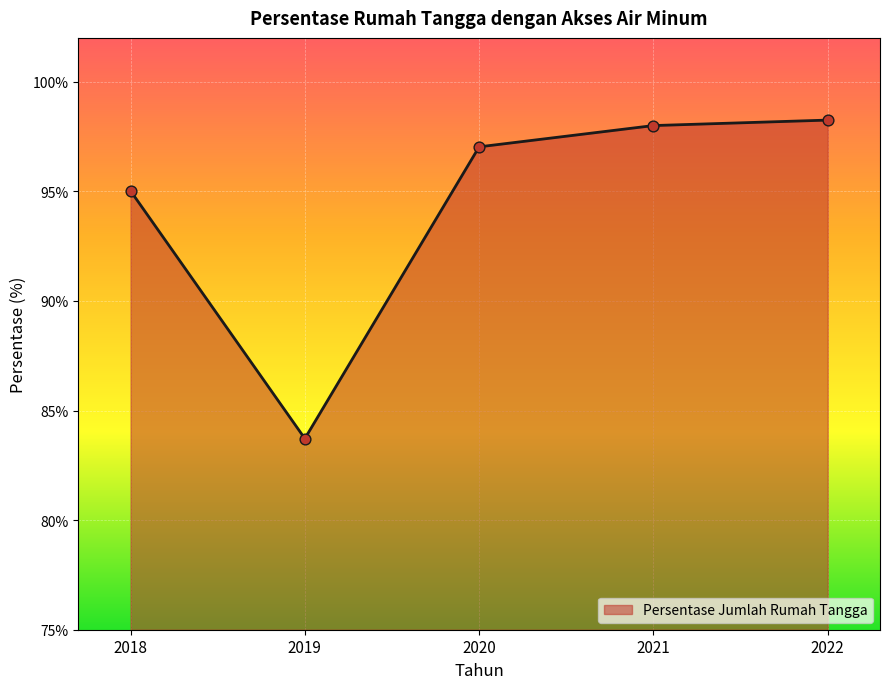

What is the change in value from 2018 to 2019?

-11.3